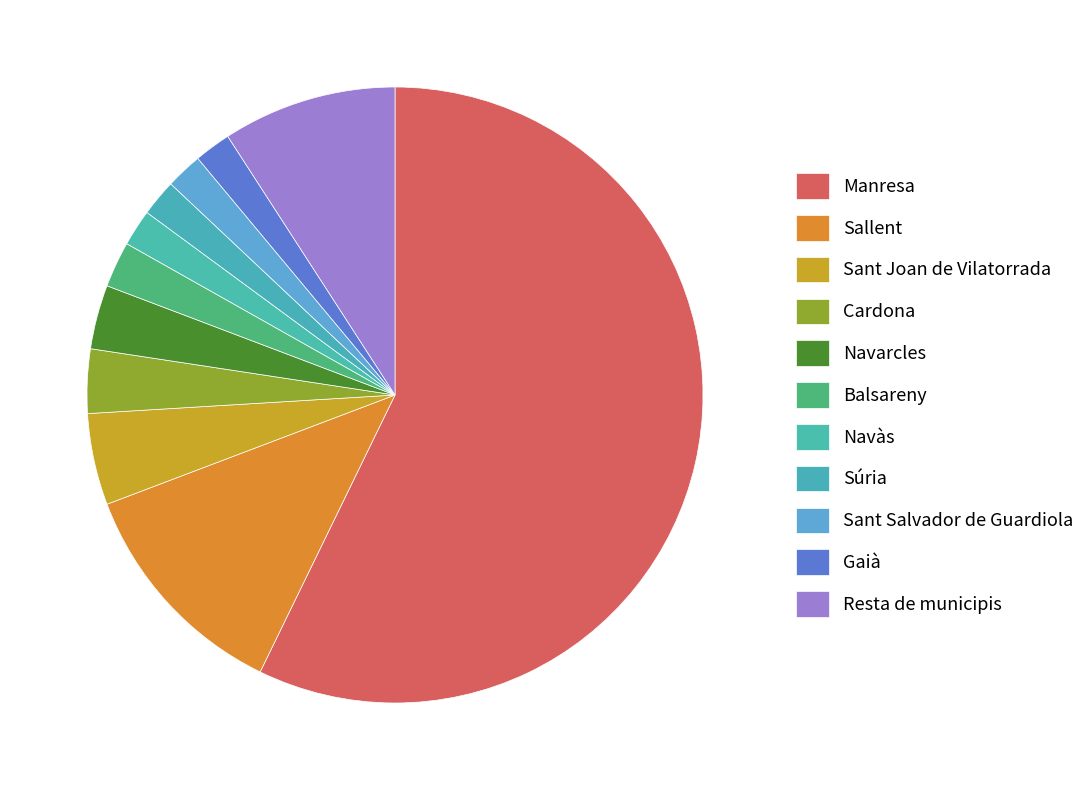

Count the number of slices in the pie.

11